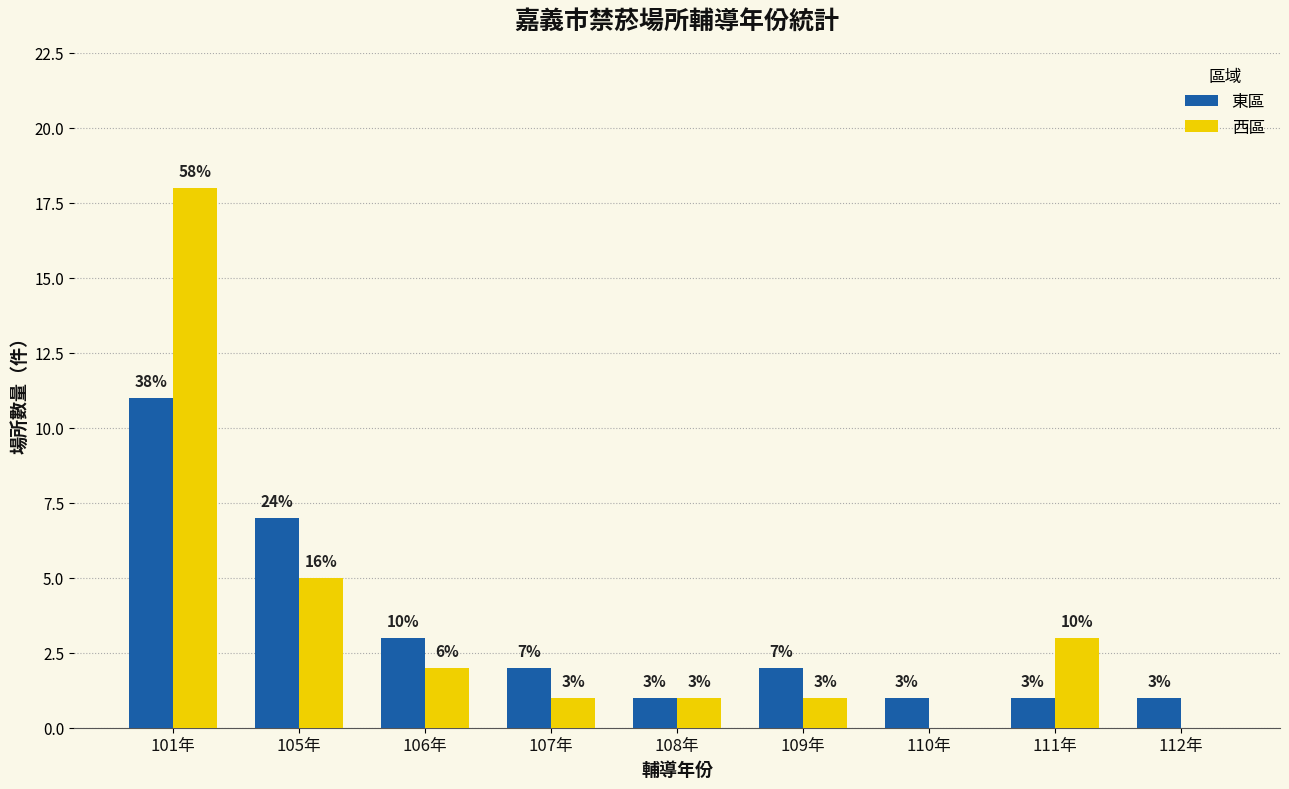

What is the sum of the 東區 values at 110年 and 112年?

2